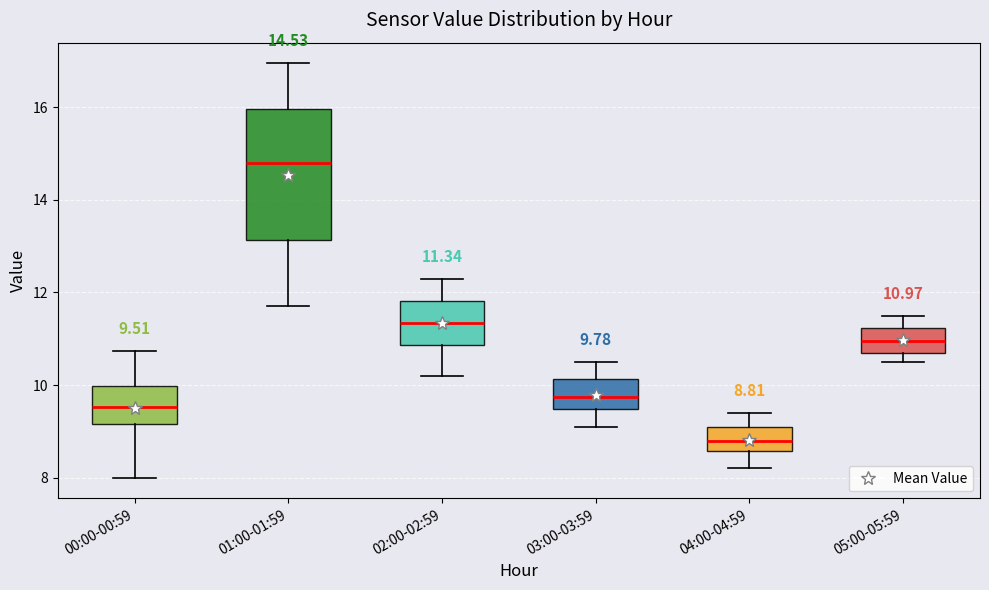

Which box's median line is the lowest?

04:00-04:59